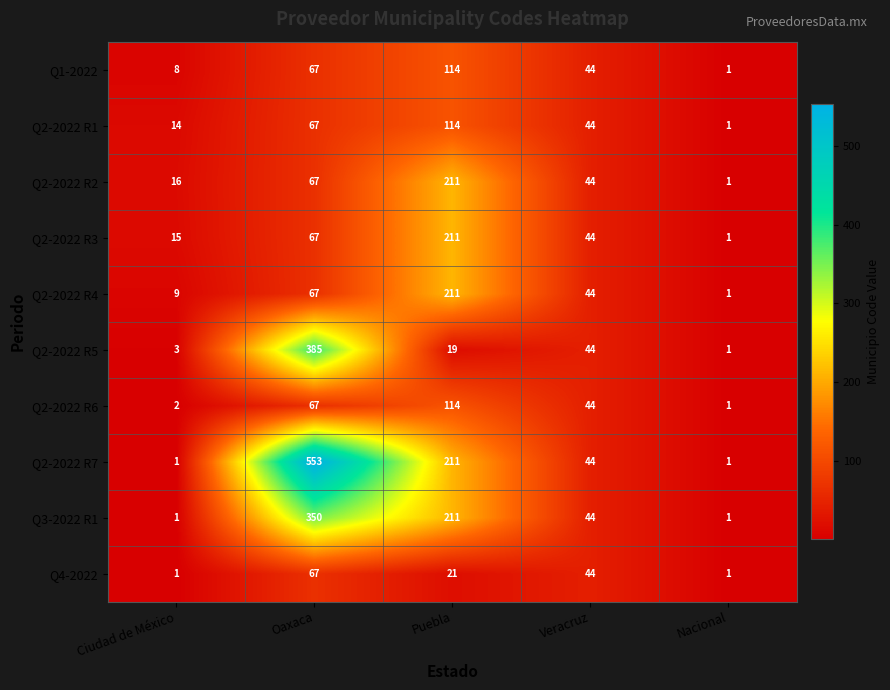

Which series has the largest range (max minus min)?

Q2-2022 R7